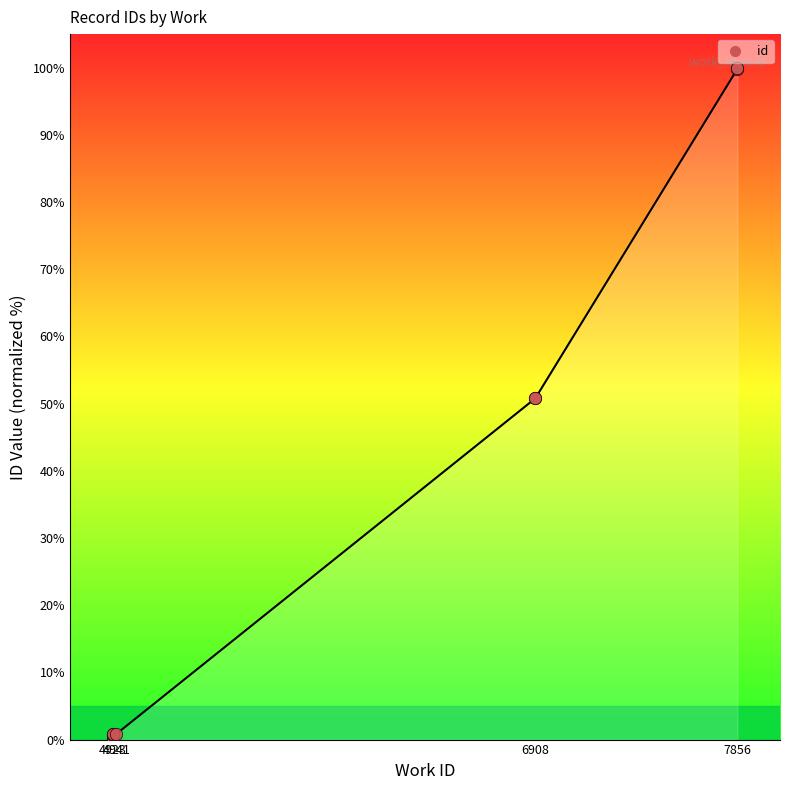

Which has a higher value, 6908 or 7856?

7856